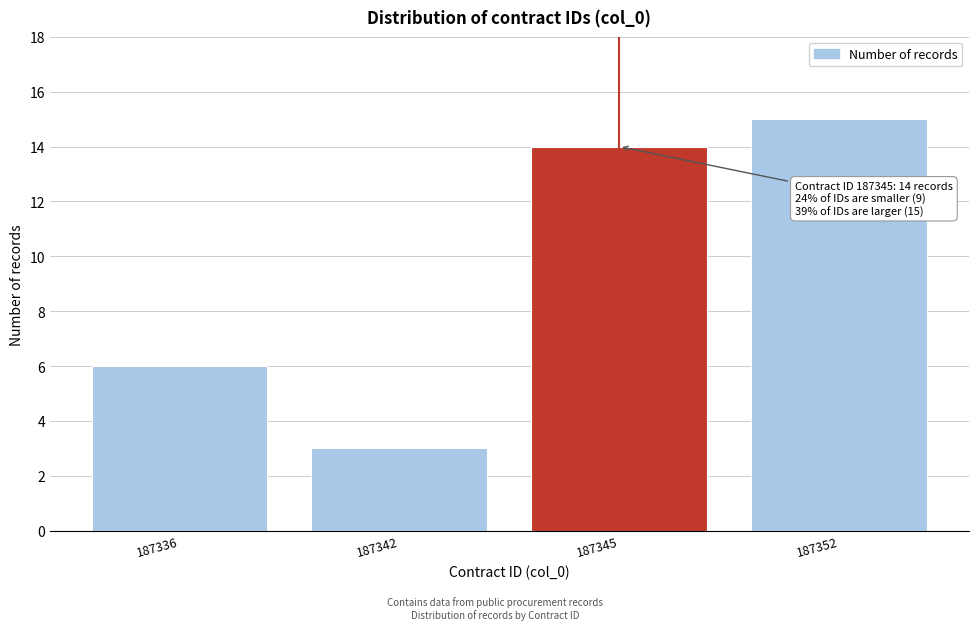

Reading left to right, list all the values displayed in this chart.

6	3	14	15